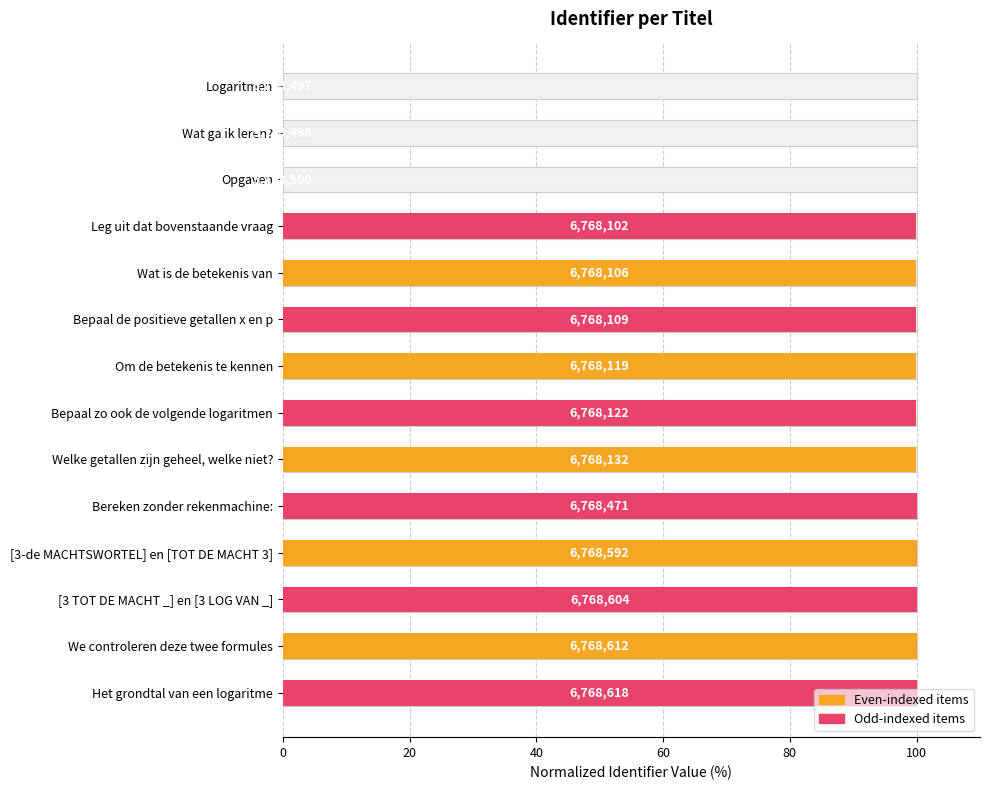

True or false: the data shows 34.8 at Welke getallen zijn geheel, welke niet?.

False